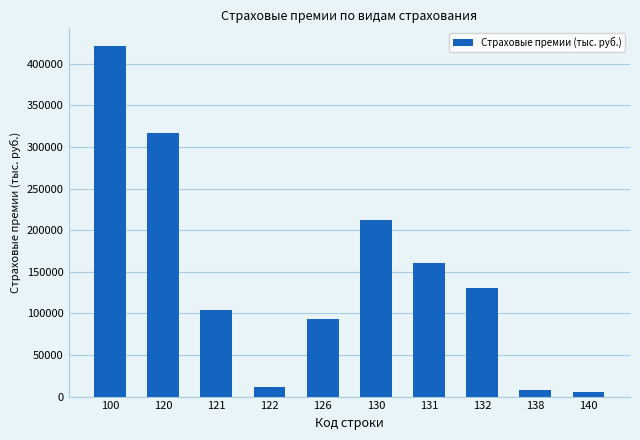

Reading left to right, what are all the values shown in this chart?

421563.5	316410.5	103892.6	11053.7	92838.9	212517.9	161048.6	130745.9	8095.5	5037.5